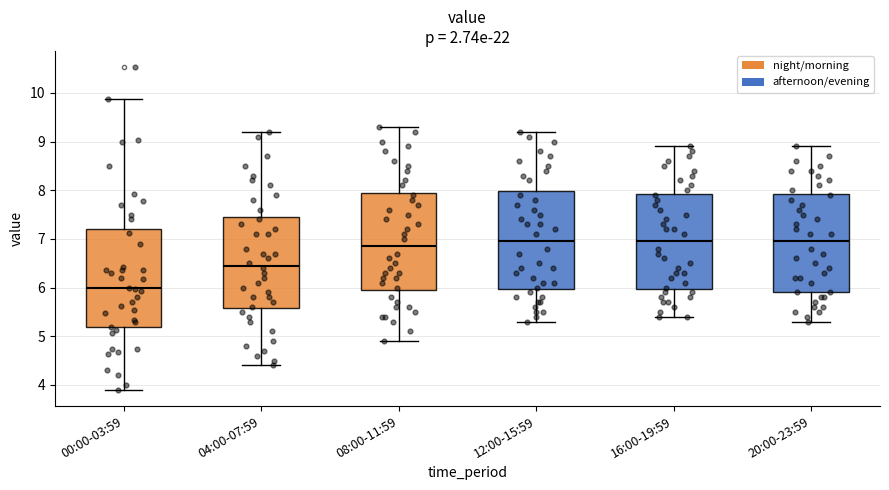

Reading left to right, read every box against the y-axis: the position of its median line, the range the box covers, and the ends of its whiskers. The values are not printed on the chart, so give them approximately, as read against the axis.

00:00-03:59: median 6.0, box 5.2 to 7.2, whiskers 3.9 to 9.9
04:00-07:59: median 6.5, box 5.6 to 7.5, whiskers 4.4 to 9.2
08:00-11:59: median 6.9, box 6.0 to 8.0, whiskers 4.9 to 9.3
12:00-15:59: median 7.0, box 6.0 to 8.0, whiskers 5.3 to 9.2
16:00-19:59: median 7.0, box 6.0 to 7.9, whiskers 5.4 to 8.9
20:00-23:59: median 7.0, box 5.9 to 7.9, whiskers 5.3 to 8.9